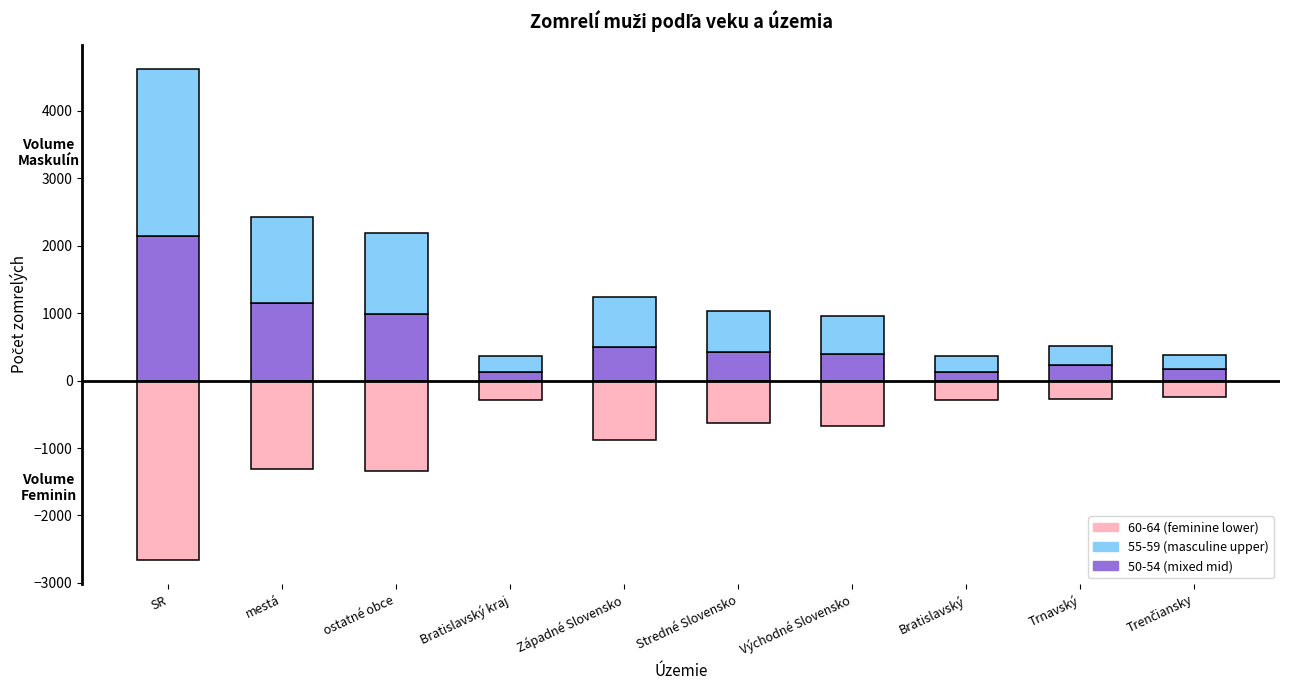

Which category has the highest value in the 55-59 (masculine upper) series?

SR